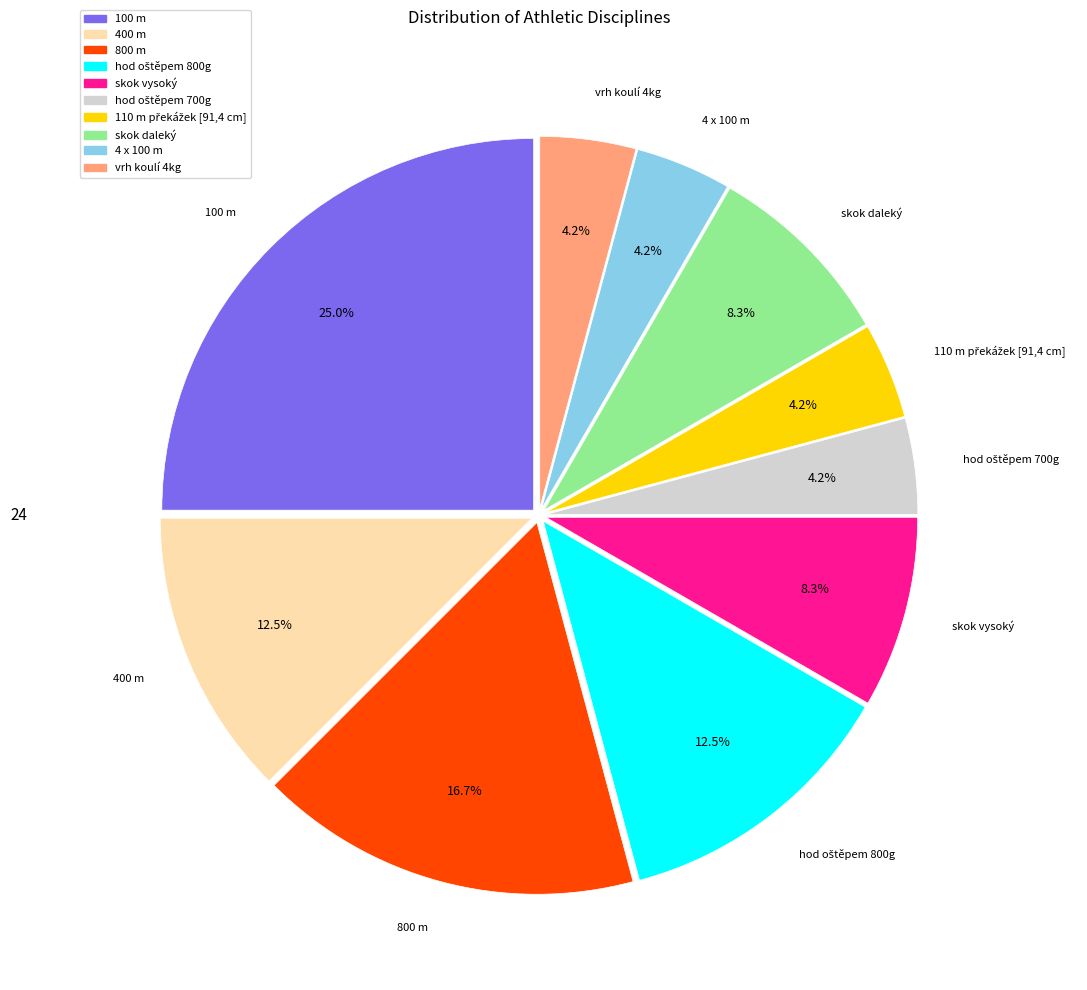

To the nearest percent, what is the difference between the largest and smallest slice percentages?

21%